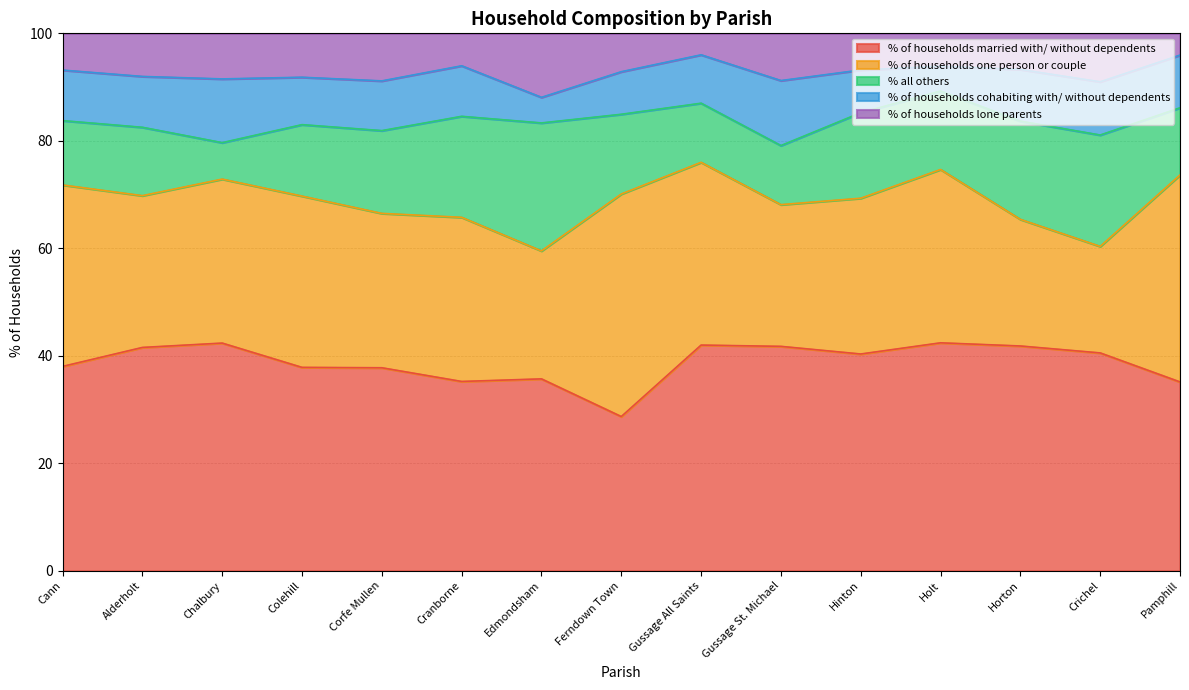

Does the chart display data point markers on the line(s)?

No